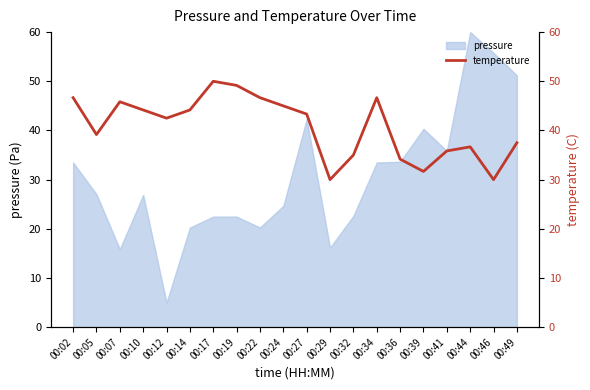

The pressure series shows 36.3 at 00:05. True or false?

False